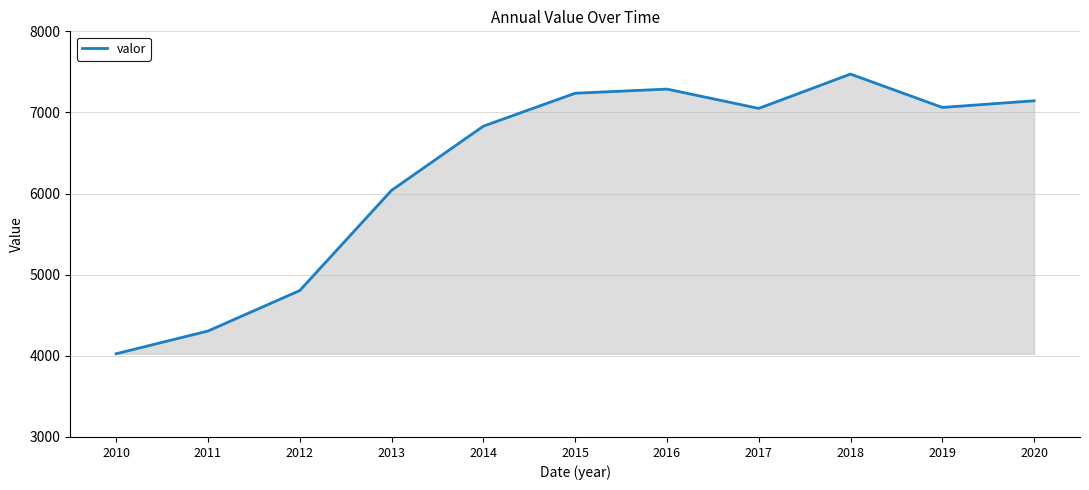

How many lines are shown in the chart?

1